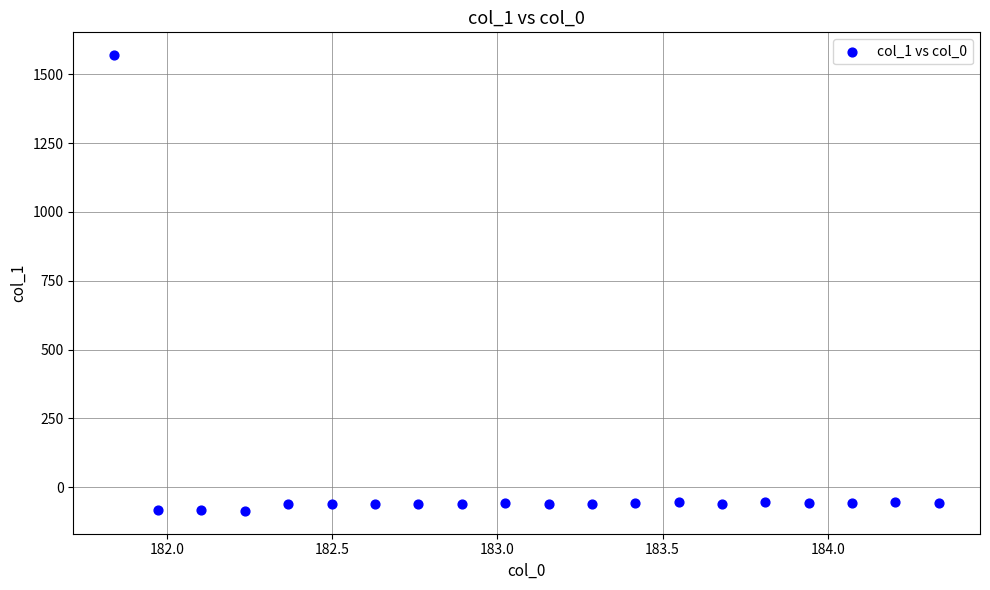

What is the range of X values (max minus min)?

2.5